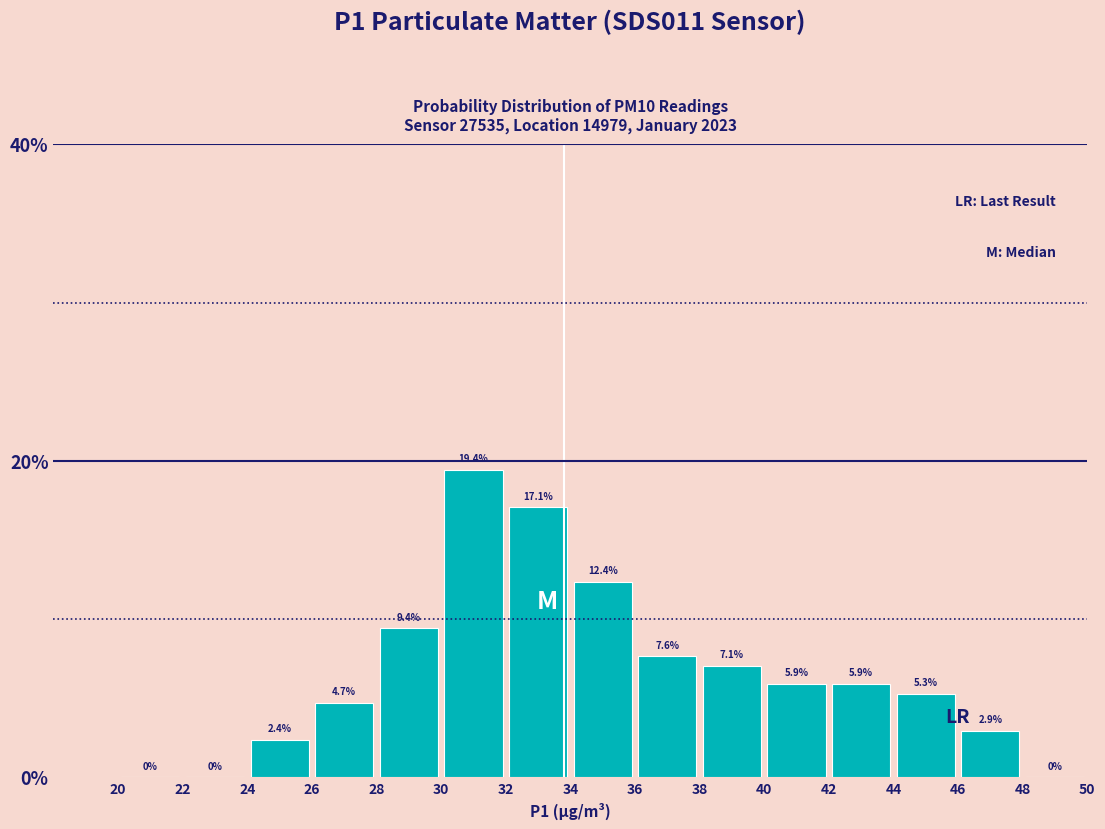

What is the height of the bar covering 32 to 34 on the x-axis?

17.1